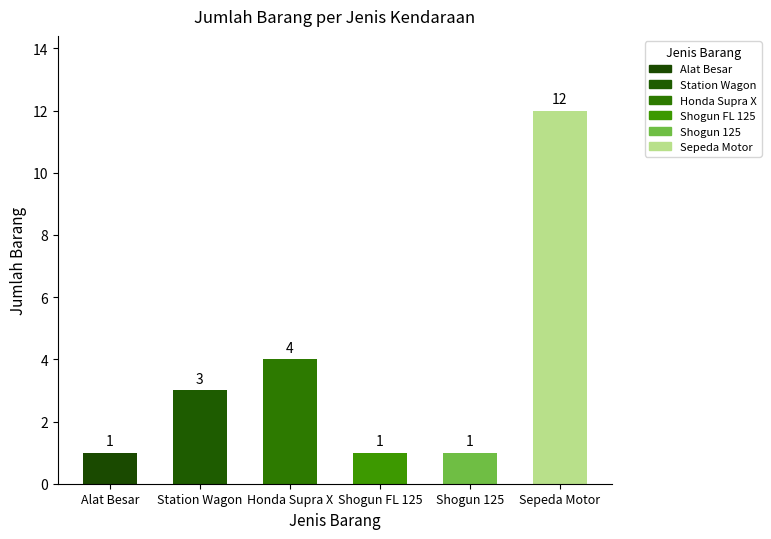

What position from the left is Station Wagon?

2